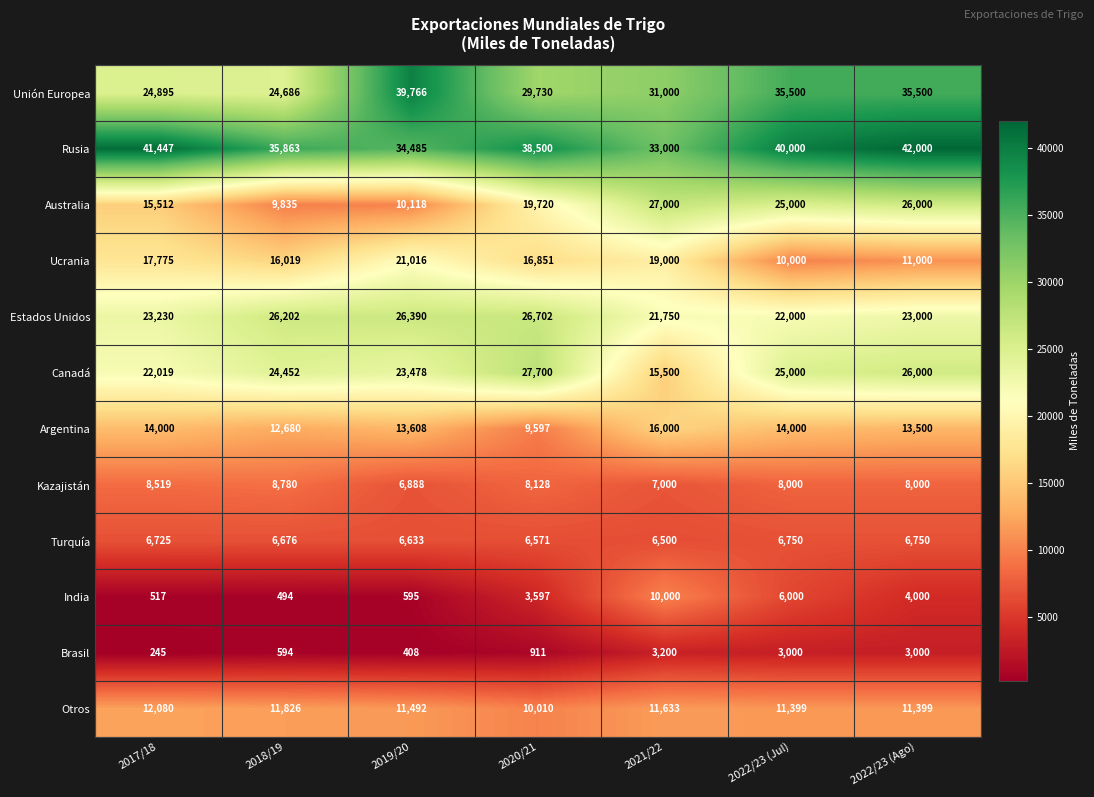

What is the total value across all series at 2022/23 (Ago)?

210149